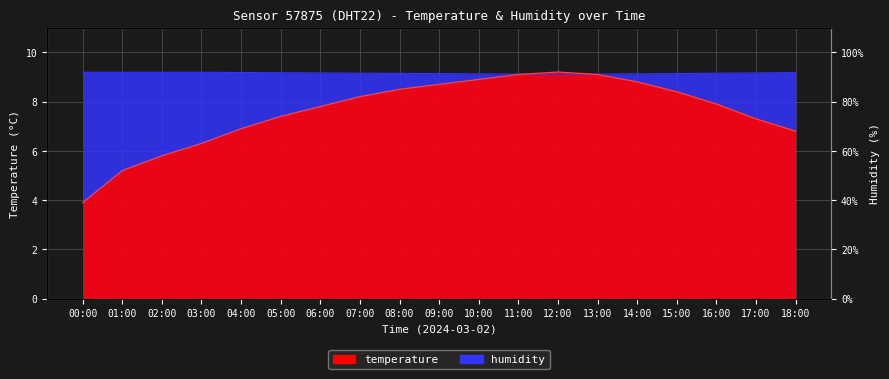

At how many categories does at least one series exceed 3?

19